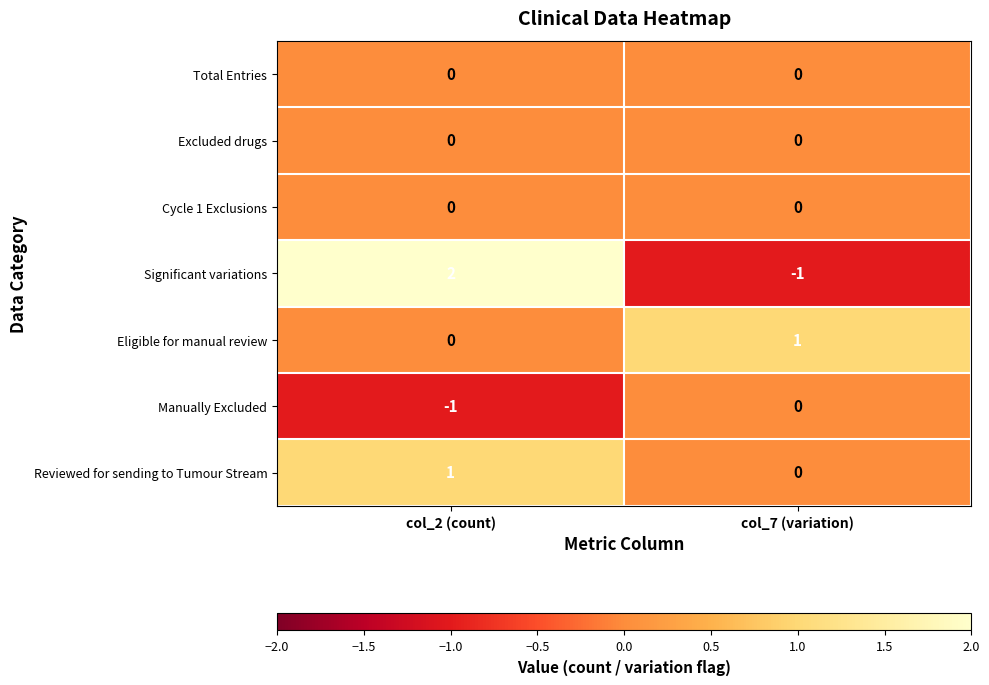

Is it true that Reviewed for sending to Tumour Stream equals 0 at col_7 (variation)?

True